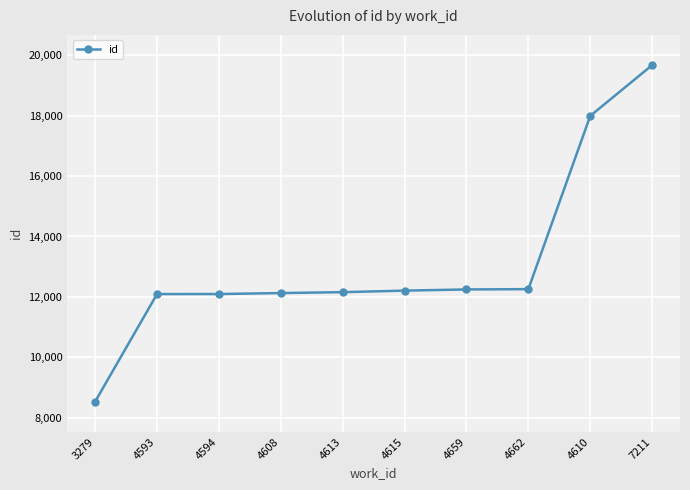

Does the chart have visible grid lines?

Yes